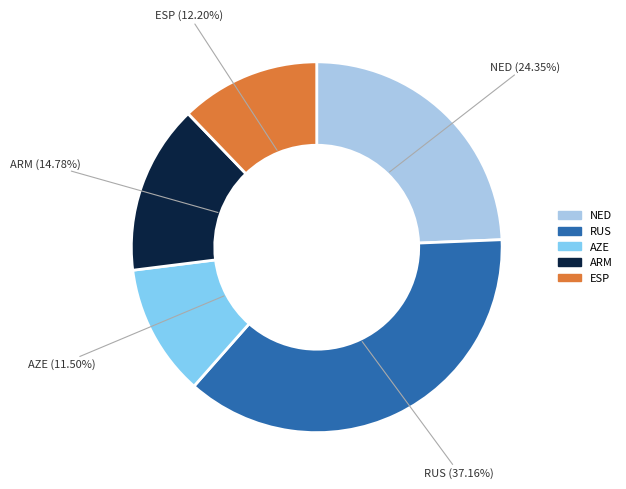

Is there any slice that represents more than half of the pie?

No